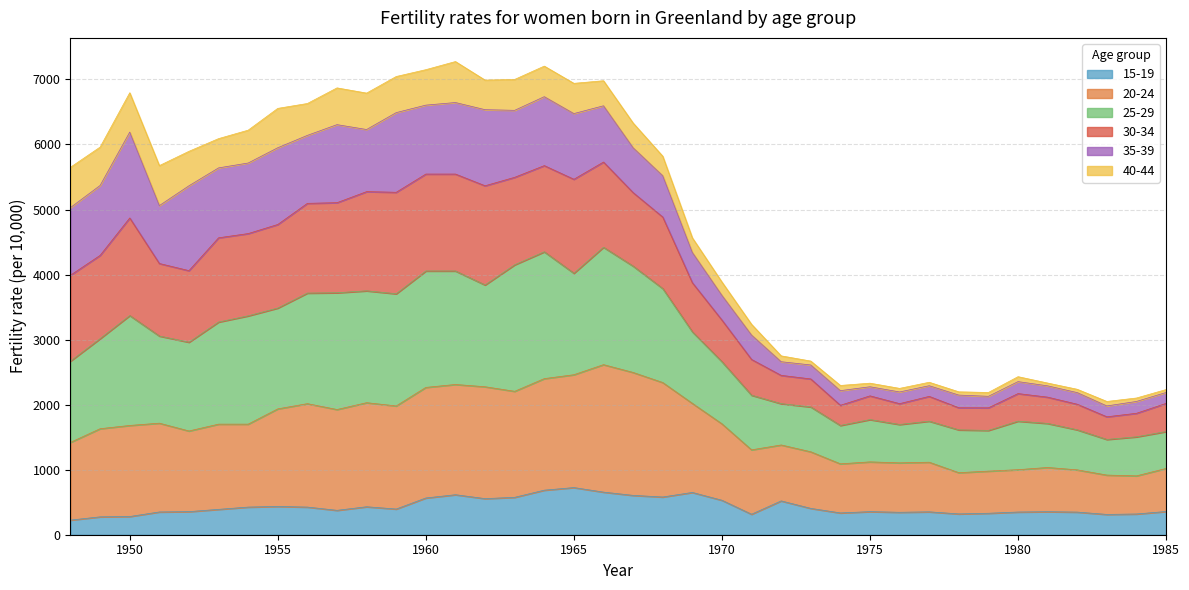

Does the chart display data point markers on the line(s)?

No